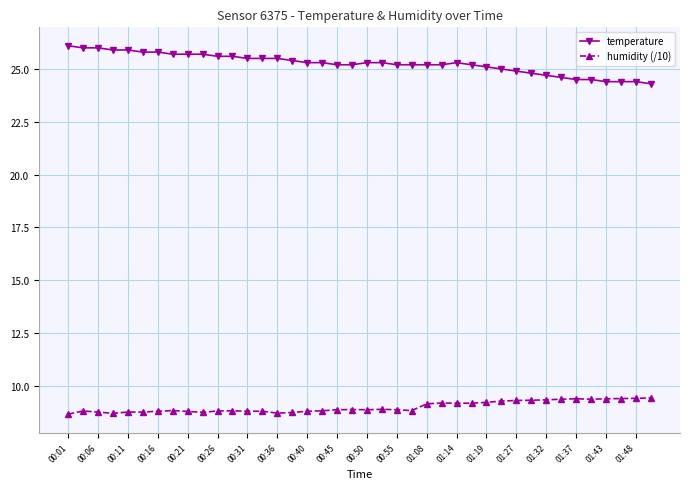

What are all the series names shown in the legend?

temperature, humidity (/10)